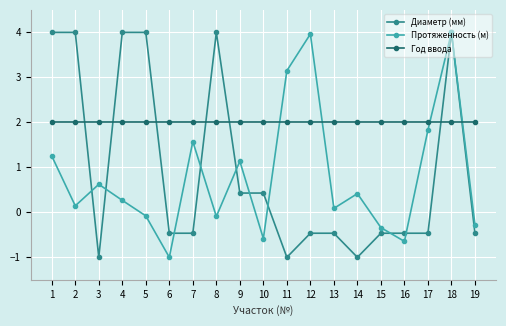

True or false: Протяженность (м) has more than 2 points higher than both neighbors.

True